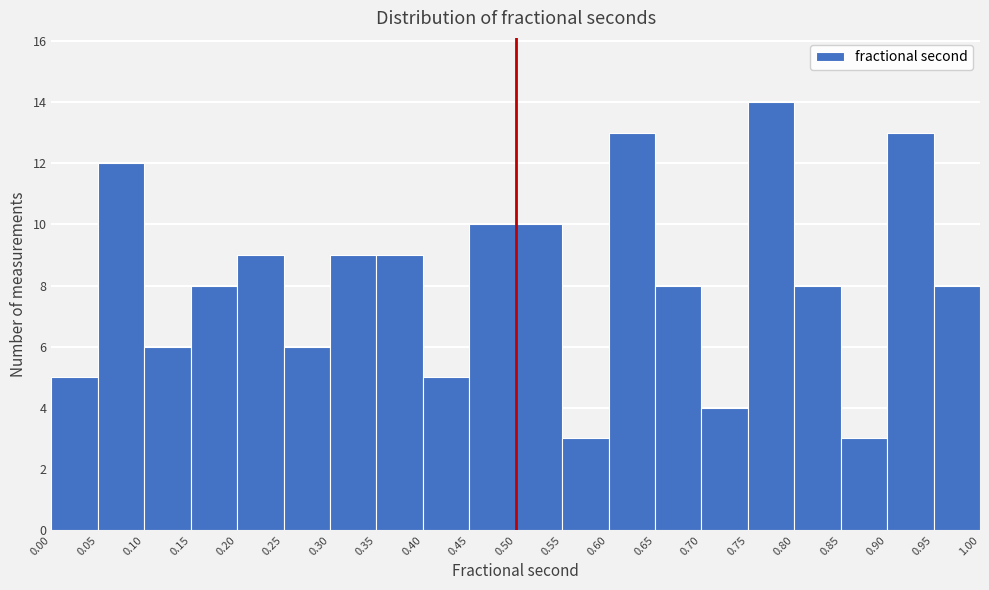

Over which range of the x-axis is the bar tallest?

0.75 to 0.80